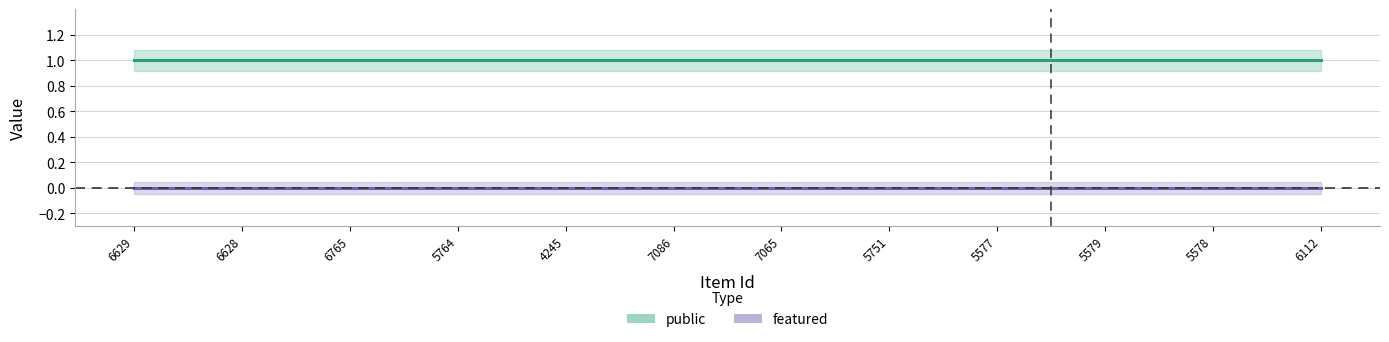

True or false: featured and public intersect in this chart.

False